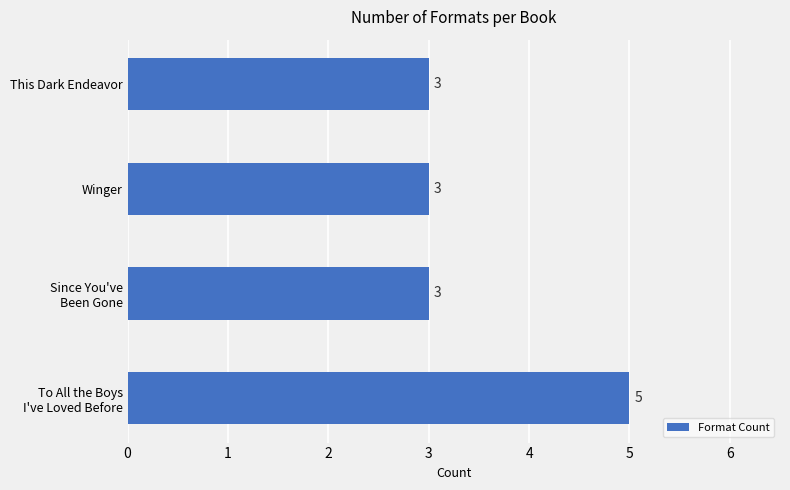

The chart shows a value of 5 at This Dark Endeavor. True or false?

False